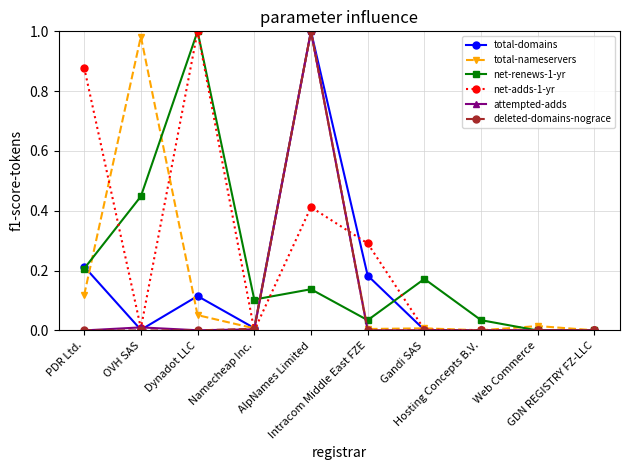

True or false: attempted-adds has more than 0 interior local peaks.

True